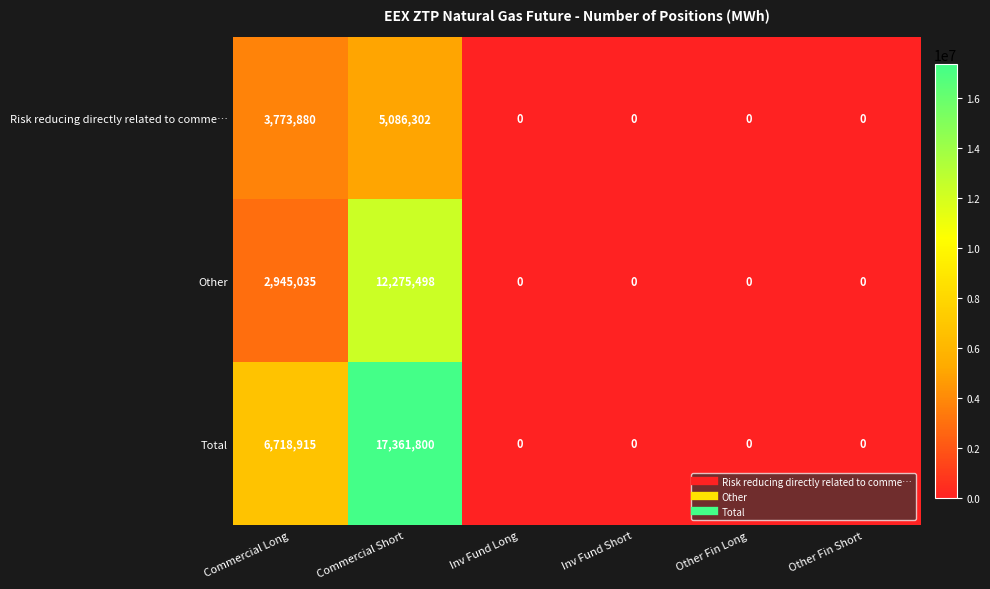

At which label is Other closest to 6137749?

Commercial Long